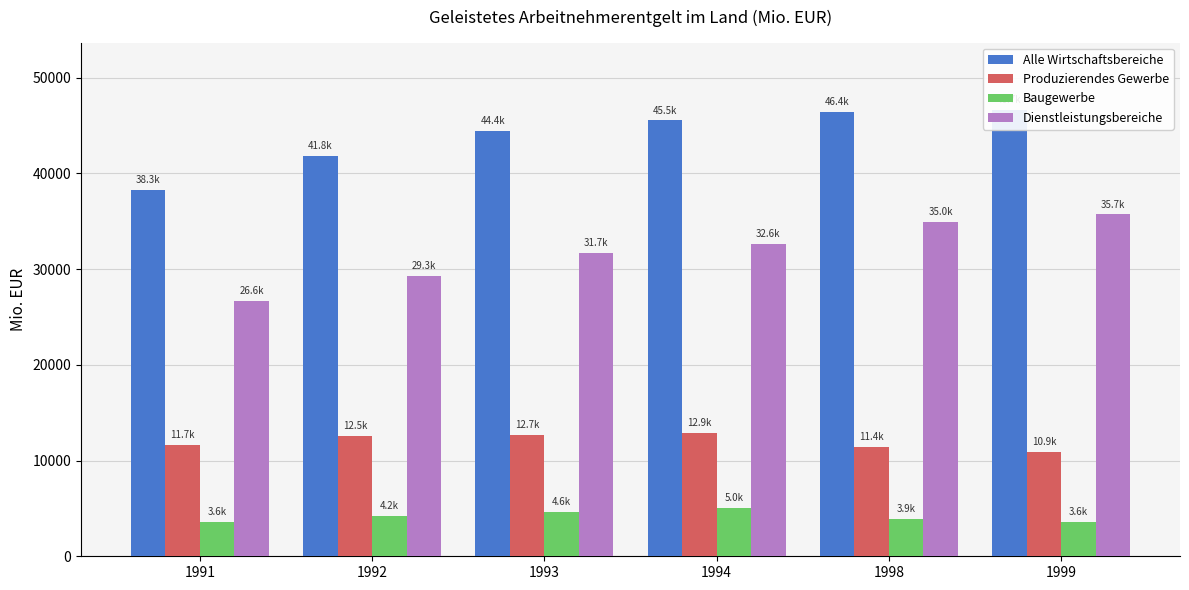

List the series in order of their overall mean, lowest first.

Baugewerbe, Produzierendes Gewerbe, Dienstleistungsbereiche, Alle Wirtschaftsbereiche